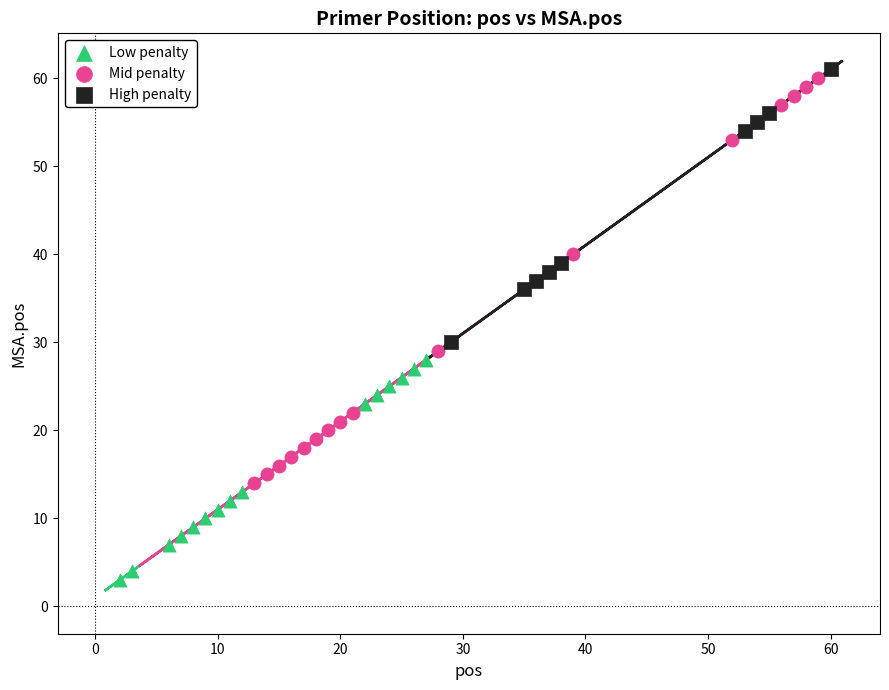

Which series has the largest Y range (max minus min)?

Mid penalty